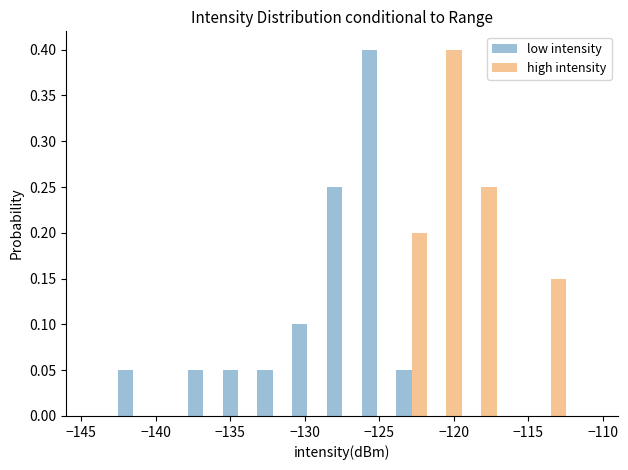

Reading left to right, list every range on the x-axis with the height of the bar of each series over it. Neither the bar edges nor the heights are printed on the chart, so give them approximately, as read against the axes.

-145.0 to -142.5: low intensity=0	high intensity=0
-142.5 to -140.5: low intensity=0.05	high intensity=0
-140.5 to -138.0: low intensity=0	high intensity=0
-138.0 to -135.5: low intensity=0.05	high intensity=0
-135.5 to -133.5: low intensity=0.05	high intensity=0
-133.5 to -131.0: low intensity=0.05	high intensity=0
-131.0 to -128.5: low intensity=0.10	high intensity=0
-128.5 to -126.5: low intensity=0.25	high intensity=0
-126.5 to -124.0: low intensity=0.40	high intensity=0
-124.0 to -121.5: low intensity=0.05	high intensity=0.20
-121.5 to -119.5: low intensity=0	high intensity=0.40
-119.5 to -117.0: low intensity=0	high intensity=0.25
-117.0 to -114.5: low intensity=0	high intensity=0
-114.5 to -112.5: low intensity=0	high intensity=0.15
-112.5 to -110.0: low intensity=0	high intensity=0